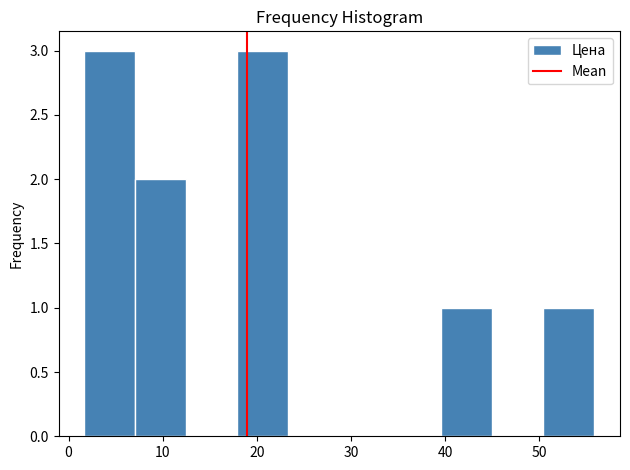

Reading left to right, transcribe this chart: for each bar, give the range it covers on the x-axis and its height. Neither the bar edges nor the heights are printed on the chart, so give them approximately, as read against the axes.

2 to 7: 3
7 to 12: 2
12 to 18: 0
18 to 23: 3
23 to 29: 0
29 to 34: 0
34 to 40: 0
40 to 45: 1
45 to 50: 0
50 to 56: 1